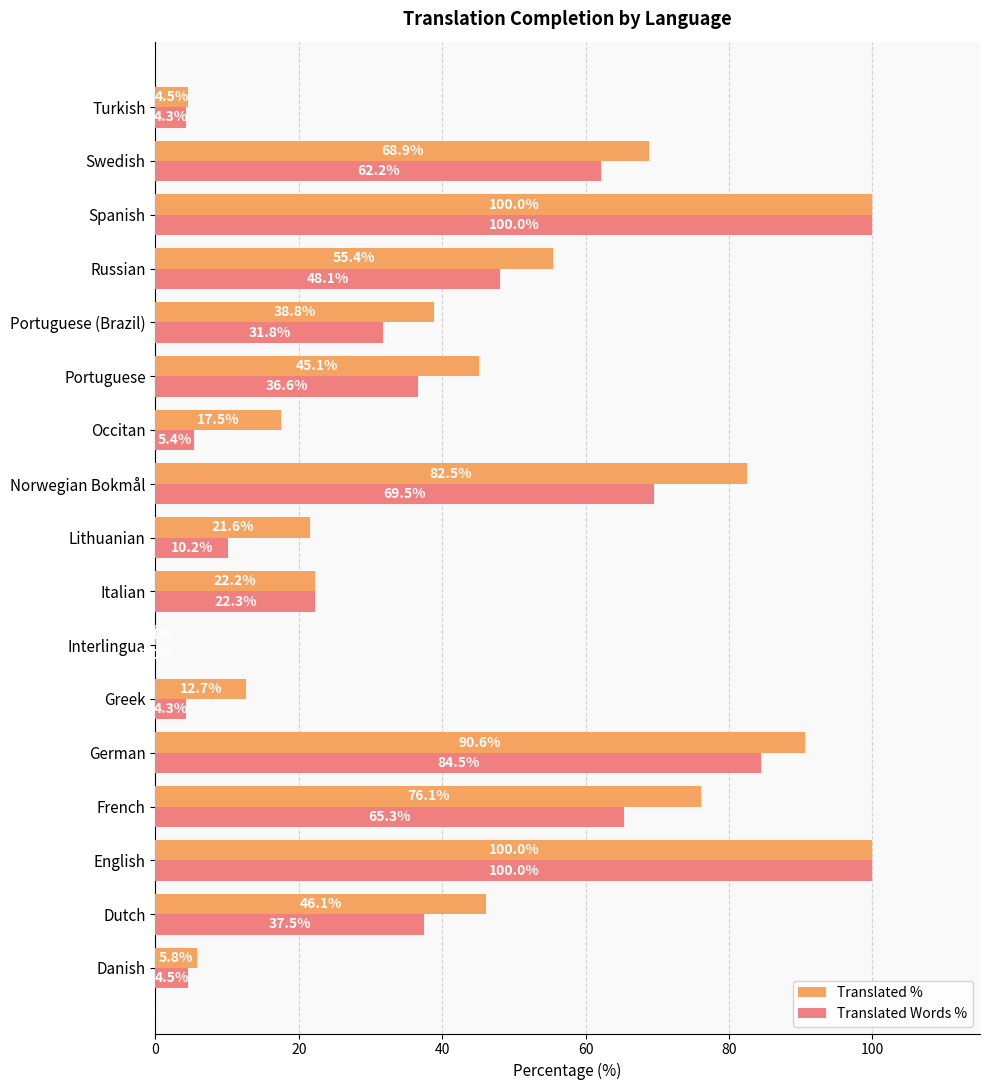

What is the total value across all series at Occitan?

22.9